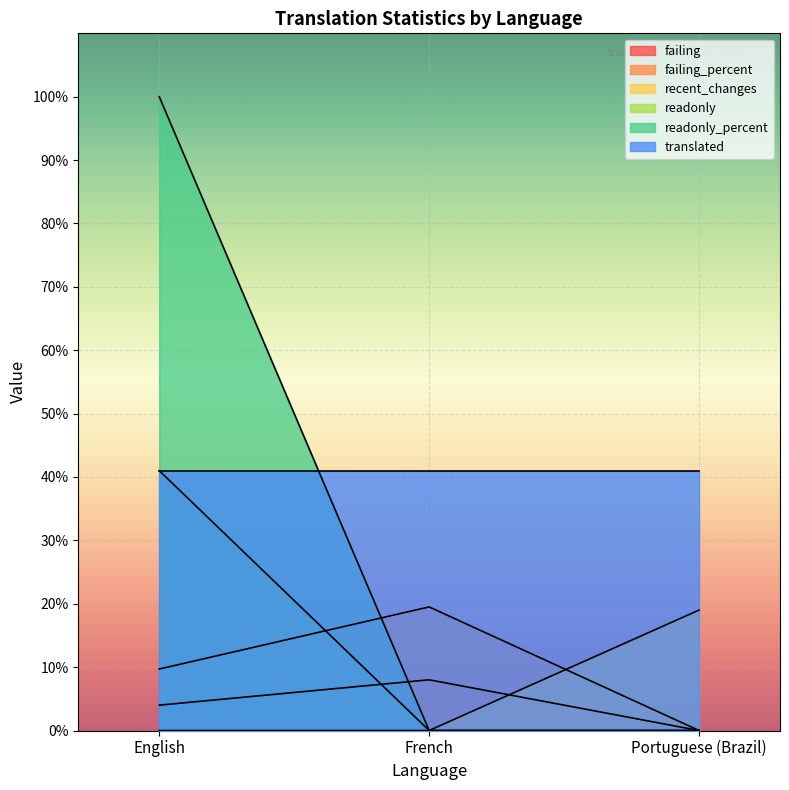

Does the chart display data point markers on the line(s)?

No